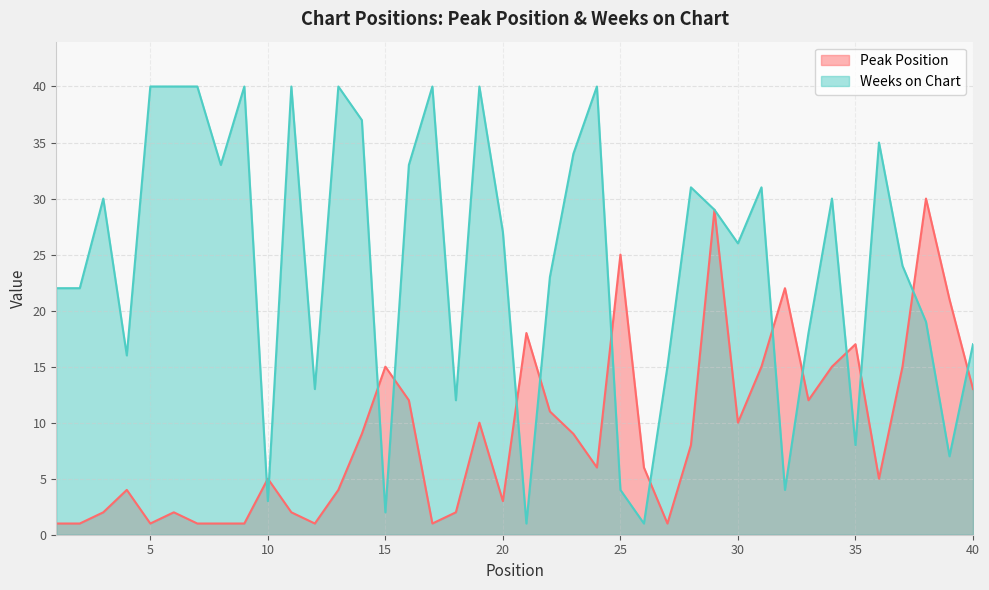

At how many categories does at least one series exceed 39?

9